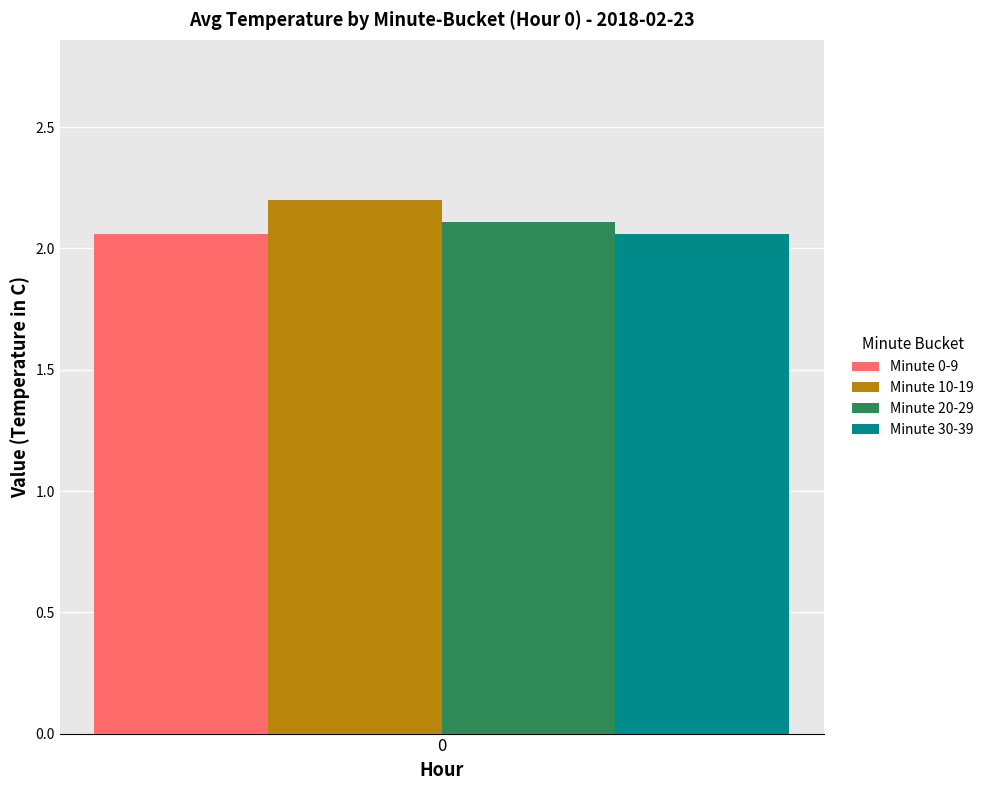

Which series has the widest spread of values?

Minute 0-9